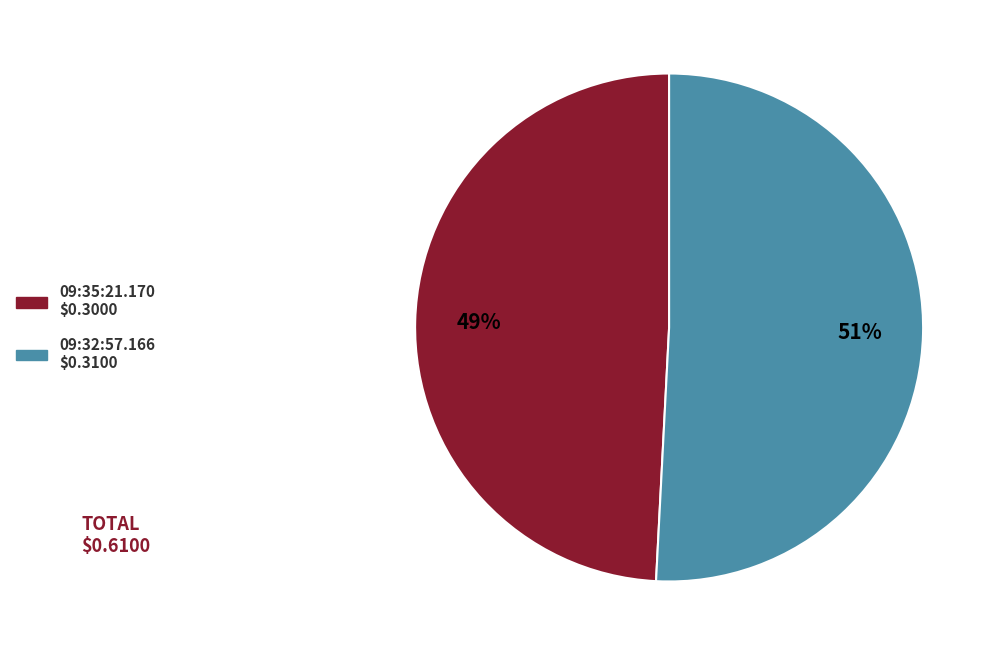

To the nearest percent, what is the difference between the largest and smallest slice percentages?

2%